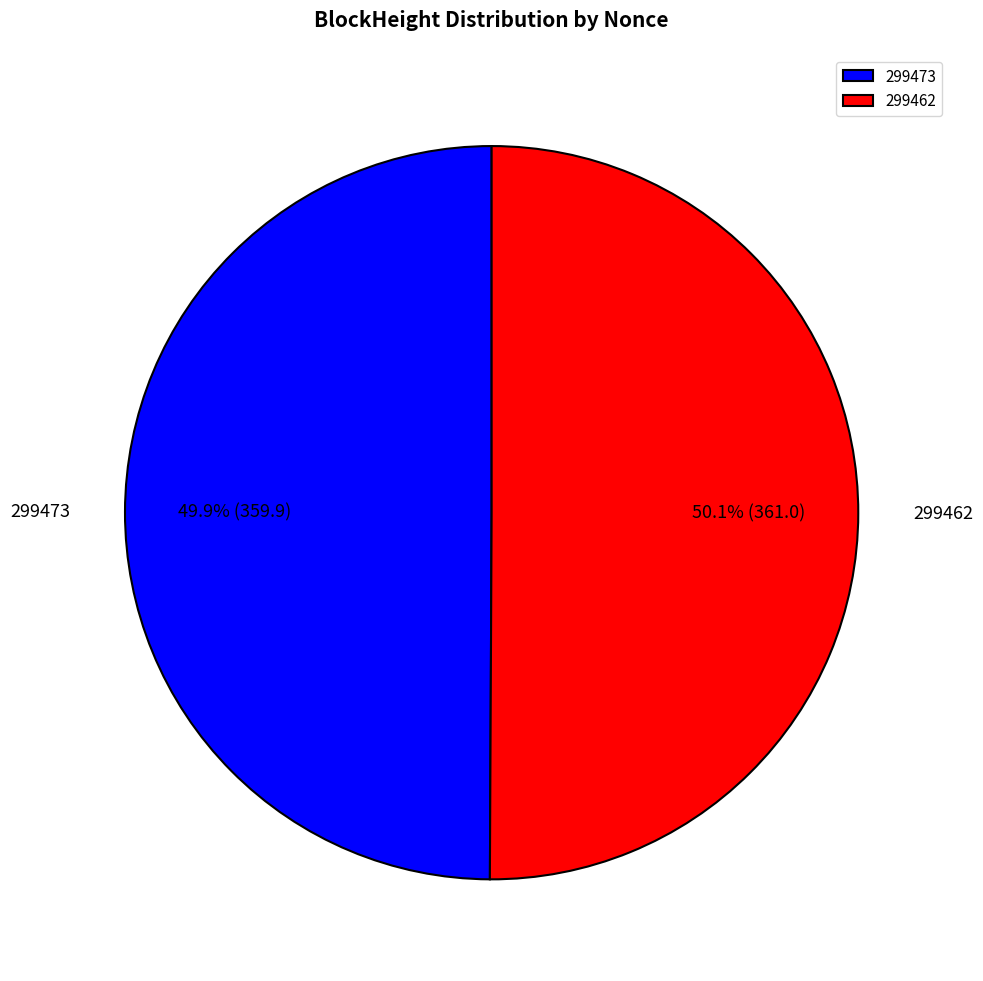

Count the number of slices in the pie.

2